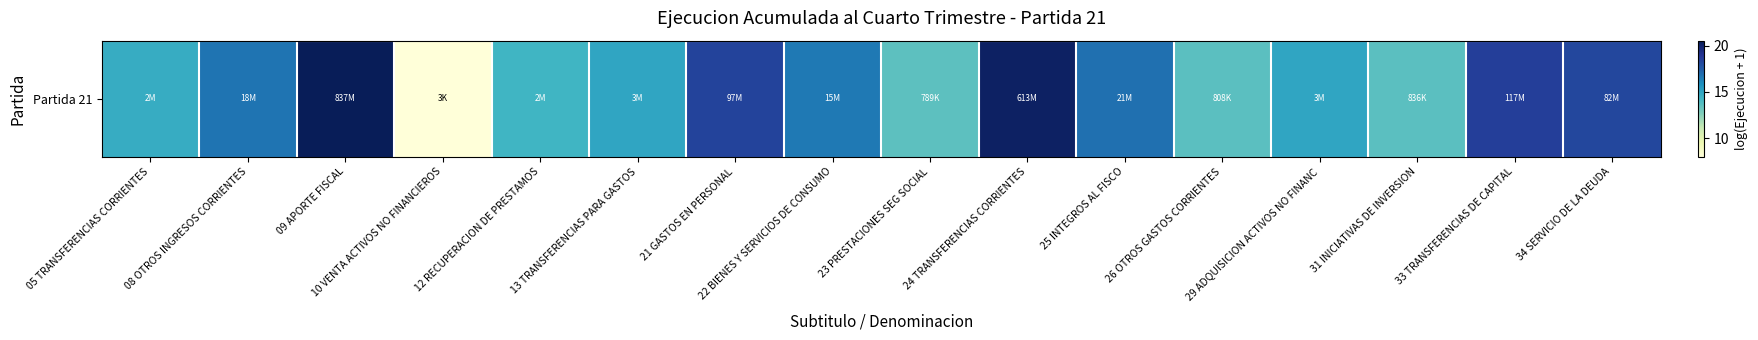

How many categories are shown in the chart?

16